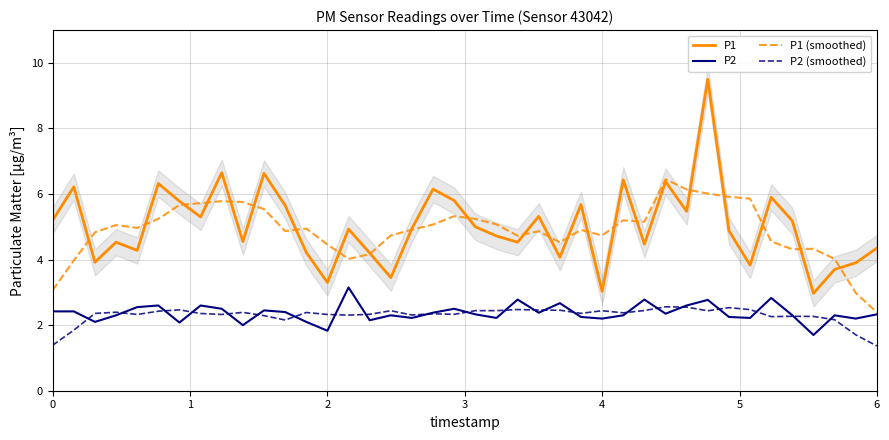

At which category is the sum across all series the highest?

31